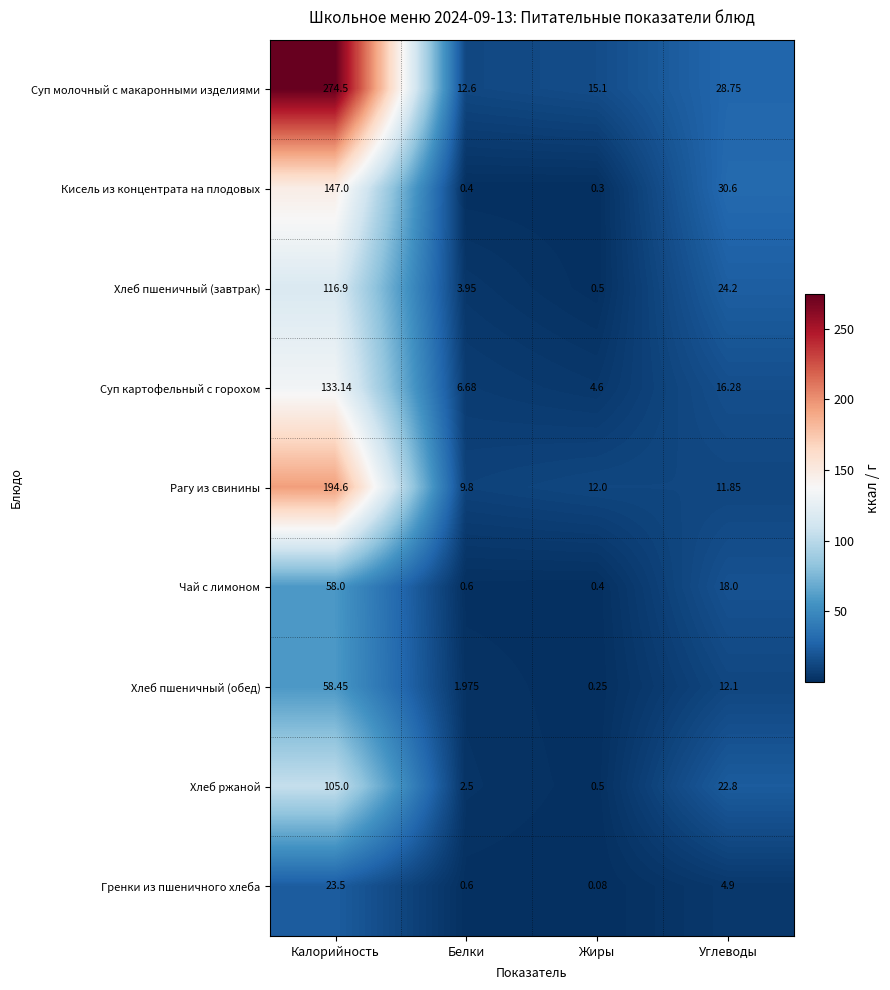

What is the total value across all series at Углеводы?

169.5